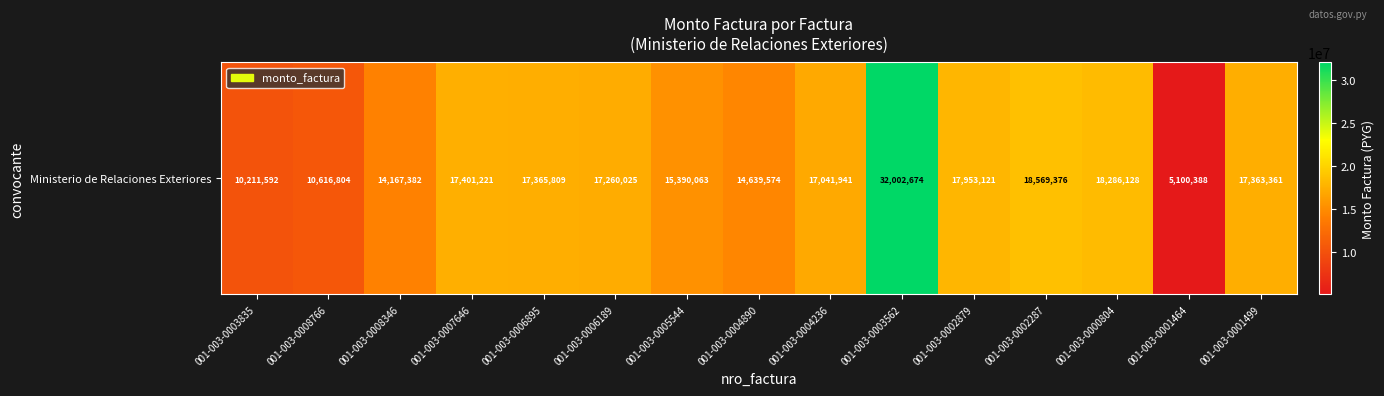

Reading right to left, what are all the values shown in this chart?

001-003-0001499=17363361	001-003-0001464=5100388	001-003-0000804=18286128	001-003-0002287=18569376	001-003-0002879=17953121	001-003-0003562=32002674	001-003-0004236=17041941	001-003-0004890=14639574	001-003-0005544=15390063	001-003-0006189=17260025	001-003-0006895=17365809	001-003-0007646=17401221	001-003-0008346=14167382	001-003-0008766=10616804	001-003-0003835=10211592